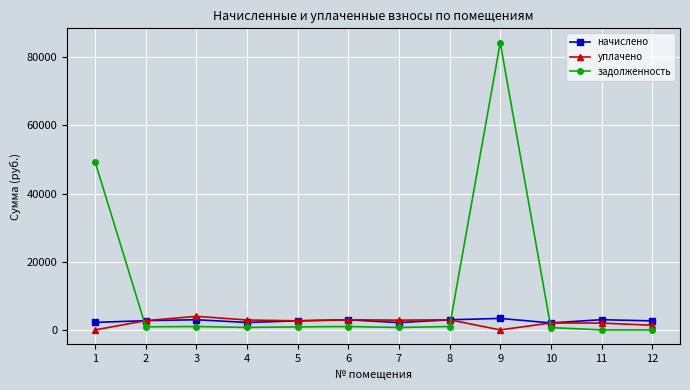

True or false: задолженность and уплачено intersect in this chart.

True